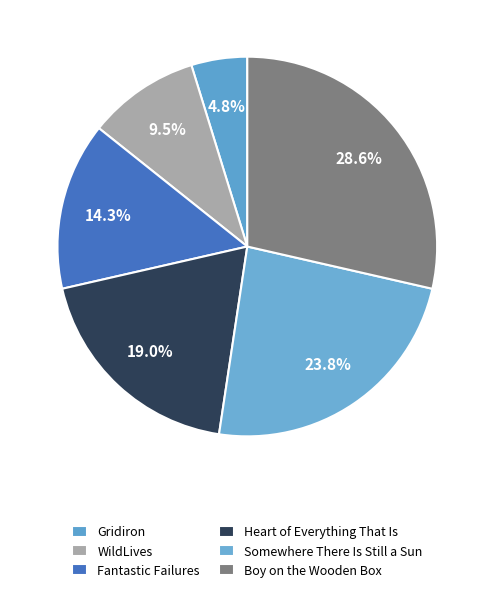

What is the total percentage of WildLives and Heart of Everything That Is?

28.6%